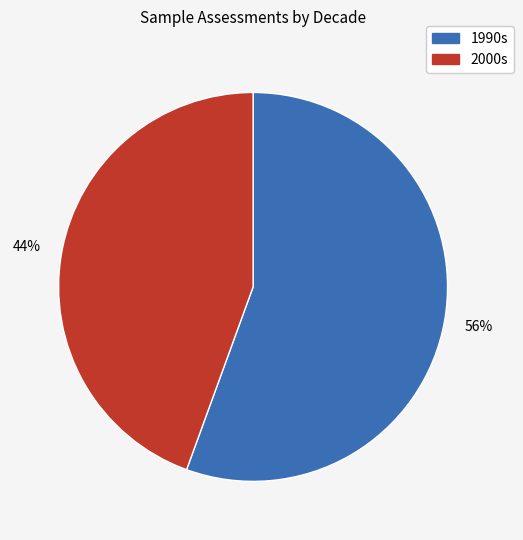

How many segments does this pie chart have?

2